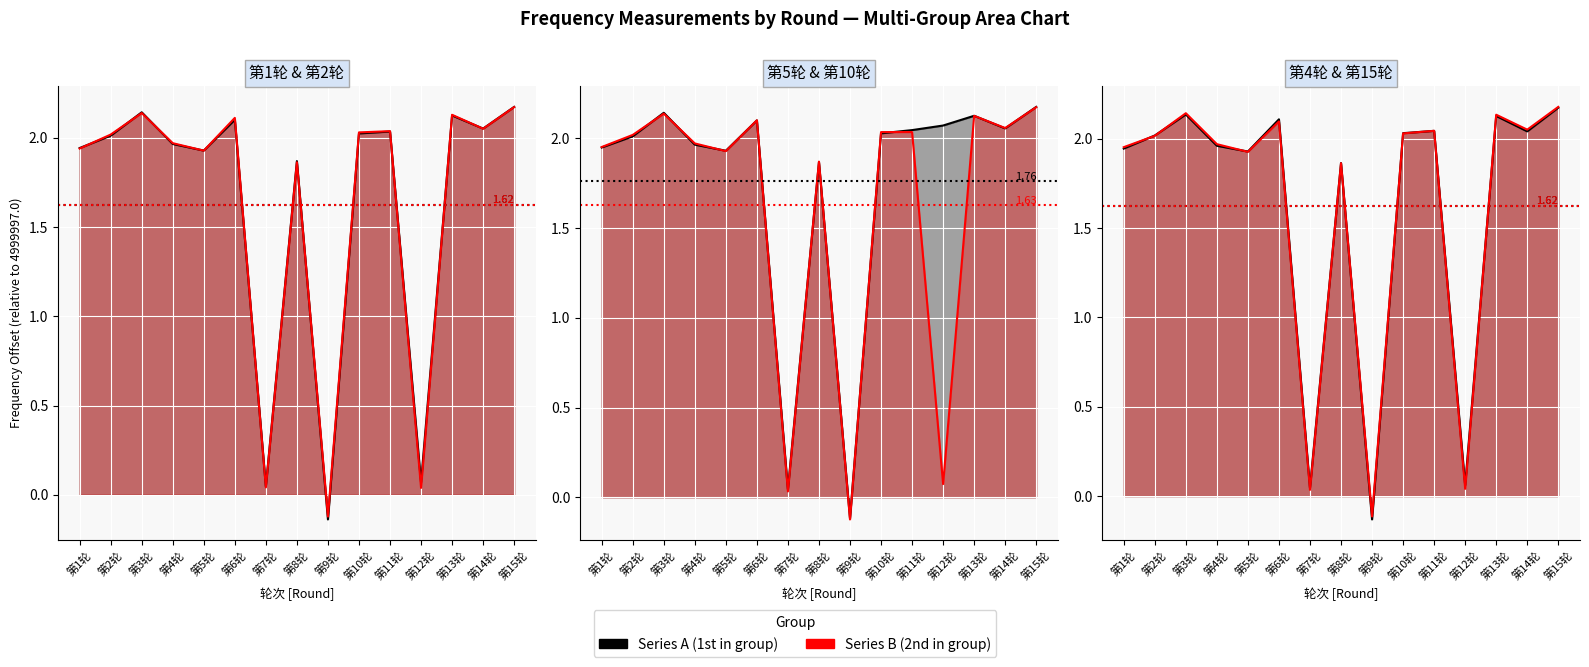

Rank the series by their maximum value, from highest to lowest.

第15轮 (line), 第5轮 (line), 第1轮 (line), 第4轮 (line), 第10轮 (line), 第2轮 (line)